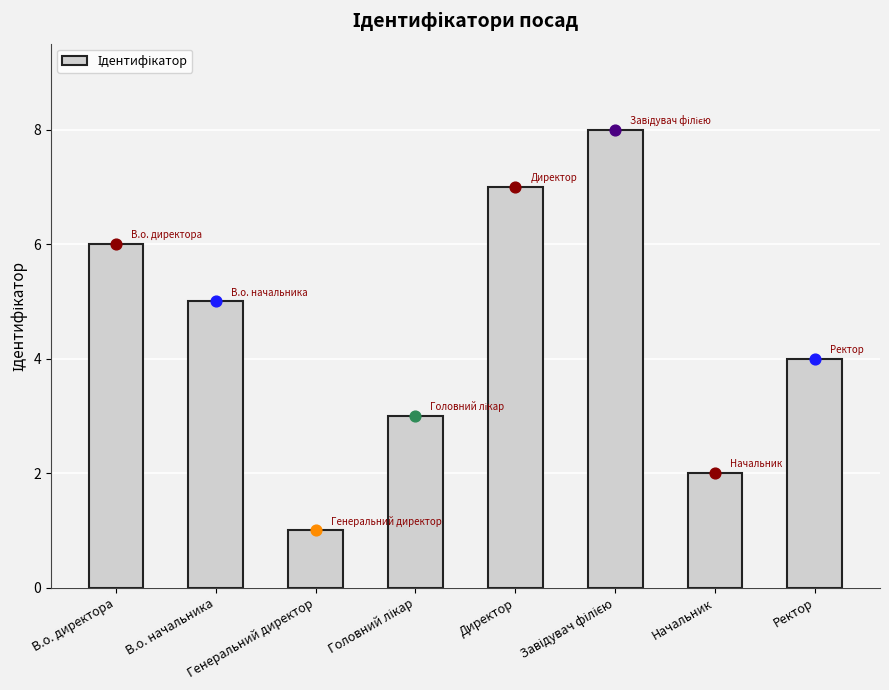

What is the change in value from Директор to Начальник?

-5